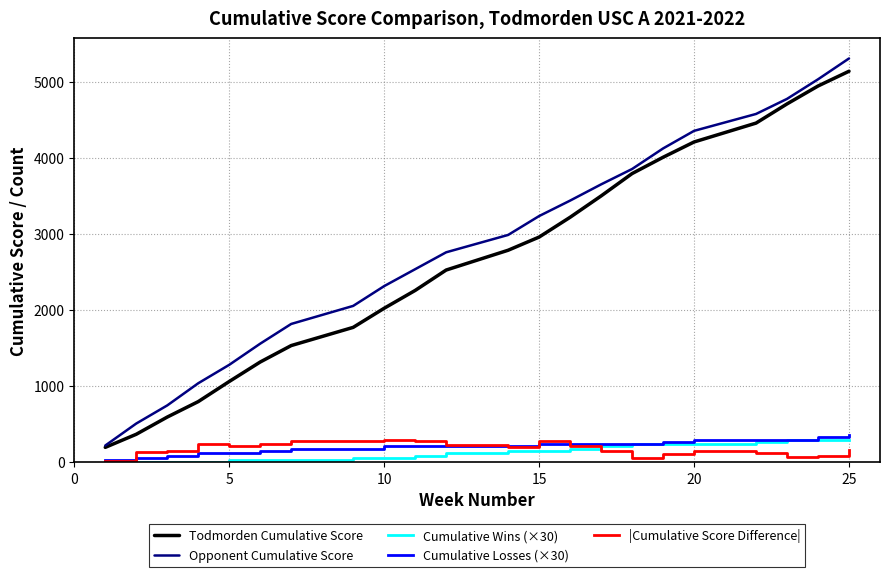

What is the difference between the second highest and minimum values in the Cumulative Wins (×30) series?

300